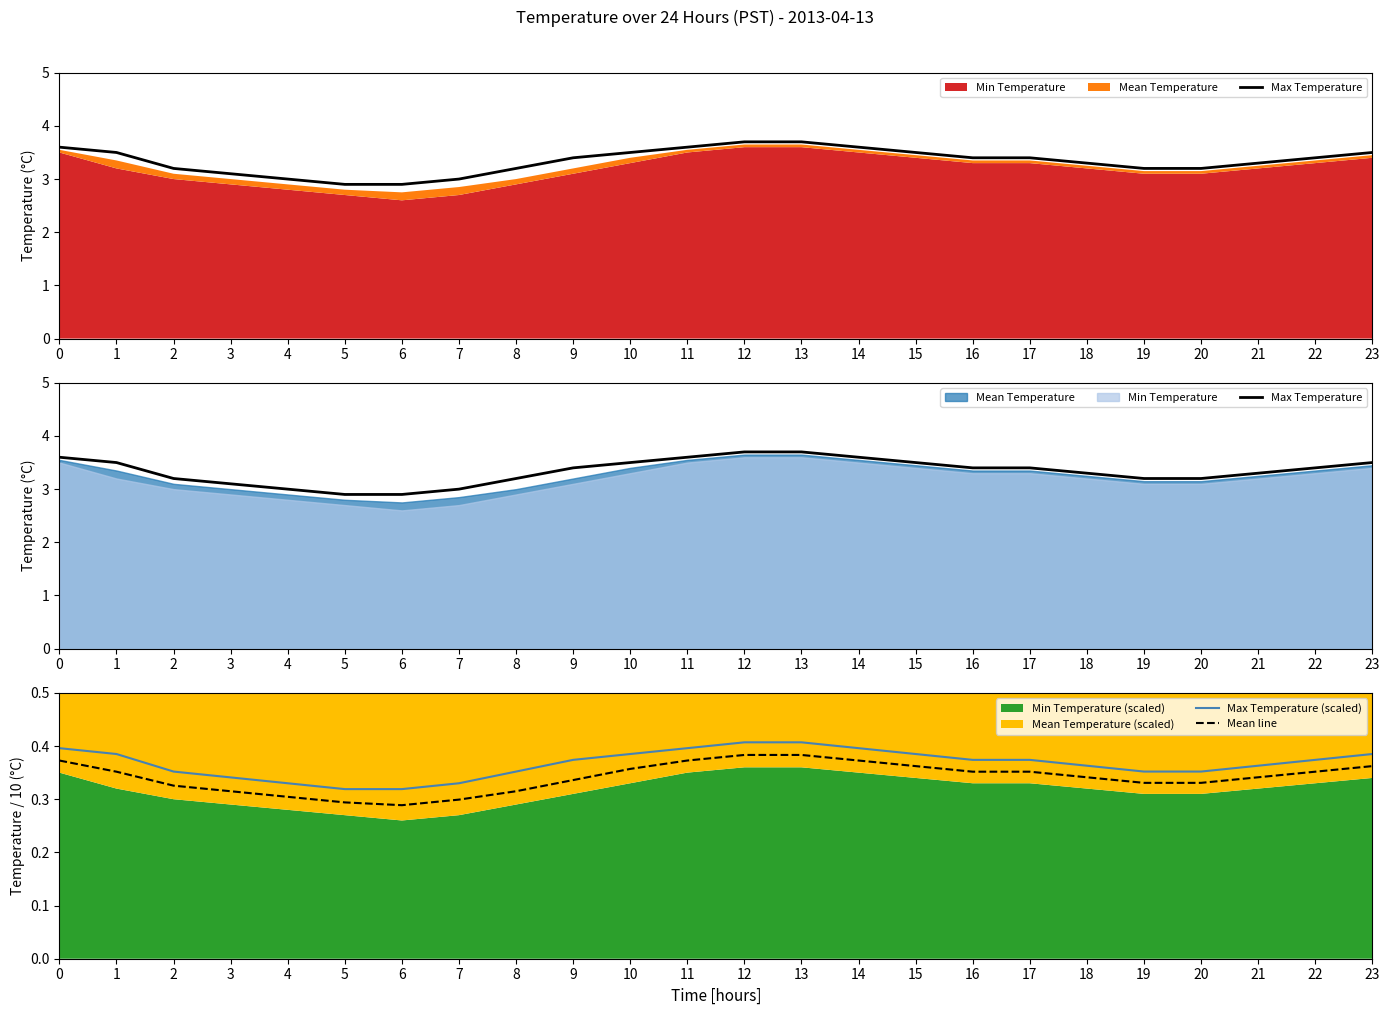

Is the value of Max Temperature (scaled) at 12 greater than the value of Mean line at 18?

Yes